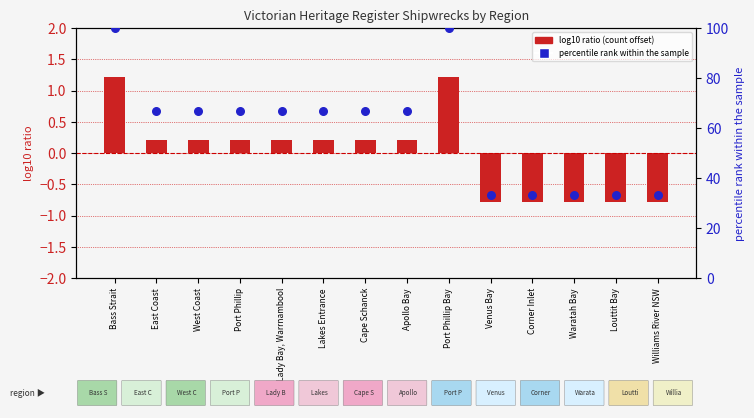

Is the value of log10 ratio (count offset) at Cape Schanck greater than the value of percentile rank within the sample at Williams River NSW?

No